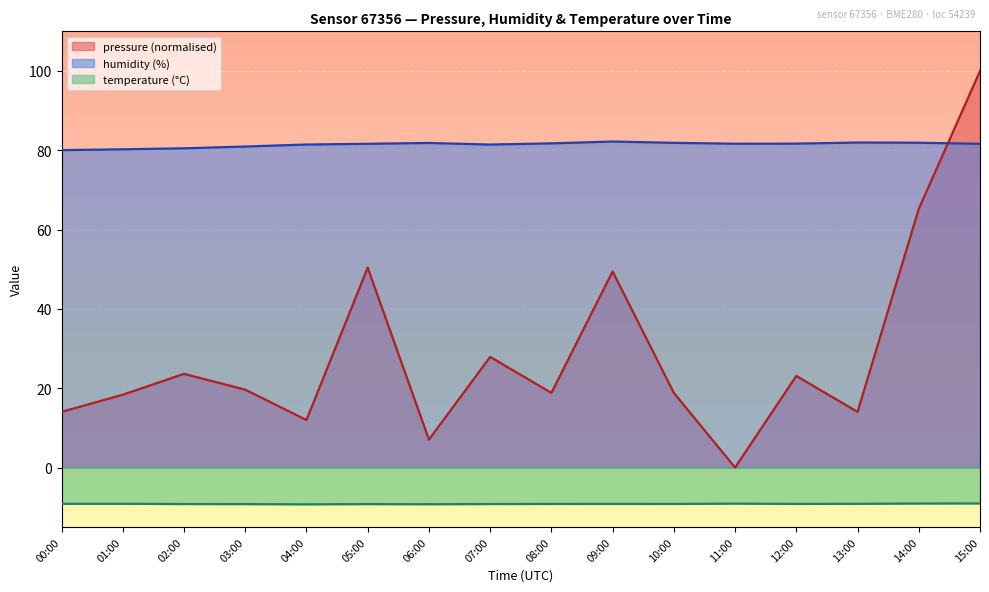

What is the value of the pressure point at the 7th from the left?

7.0